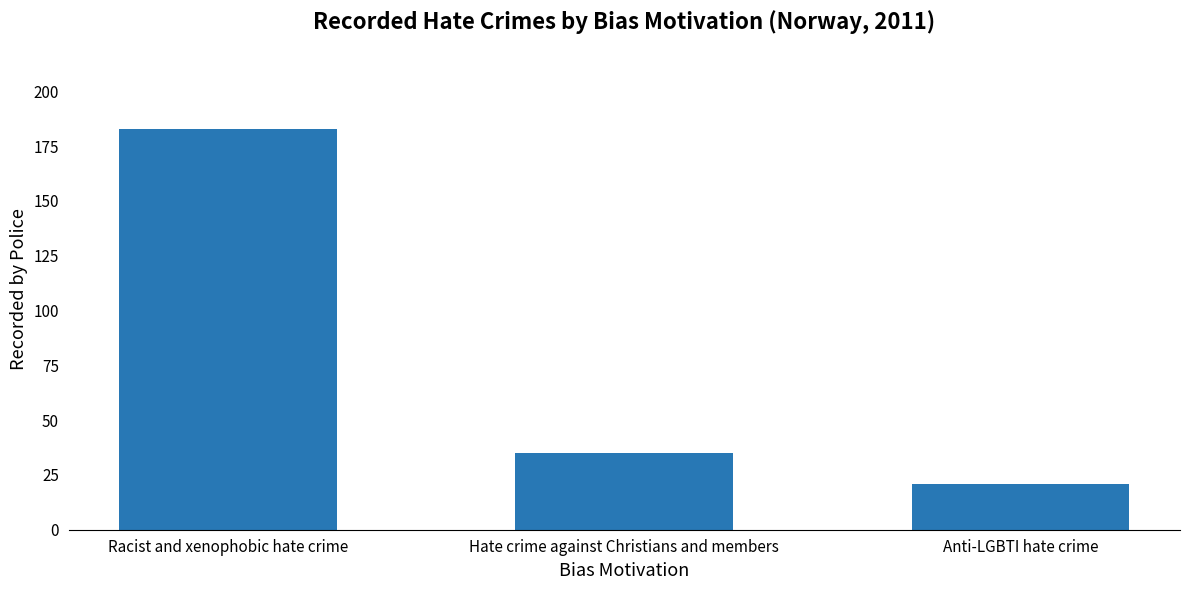

What position from the right is Hate crime against Christians and members?

2